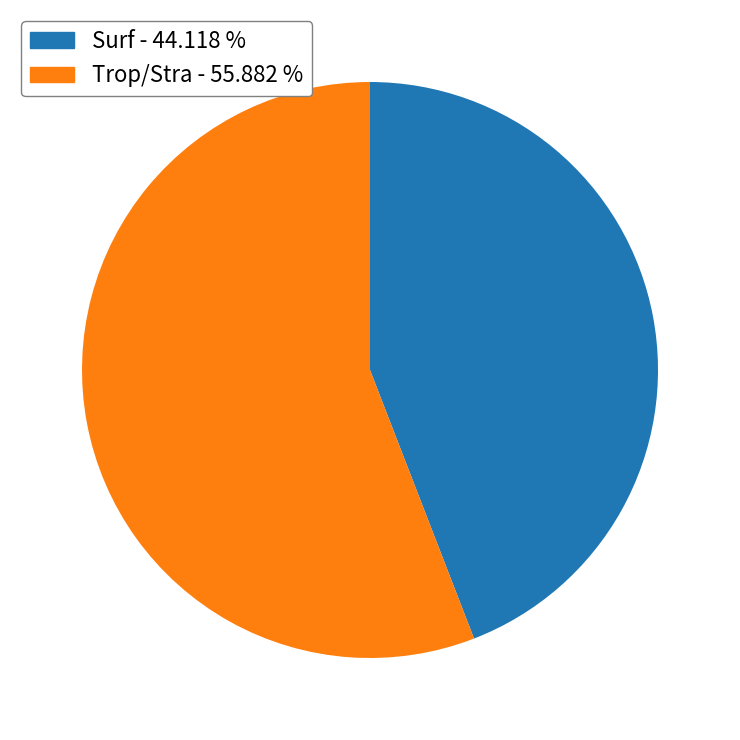

Which slice is the largest?

Trop/Stra